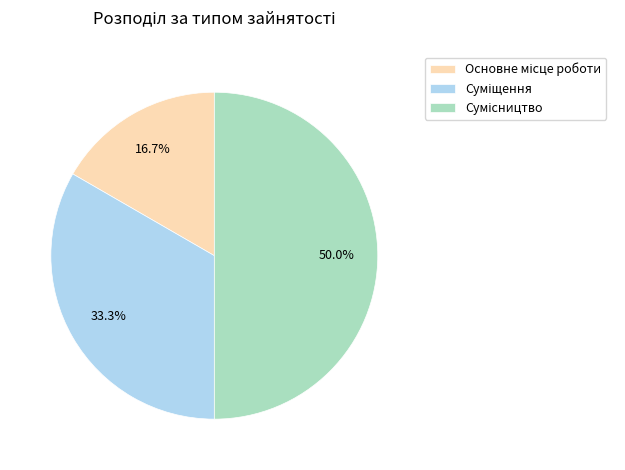

What is the total percentage of Основне місце роботи and Суміщення?

50.0%